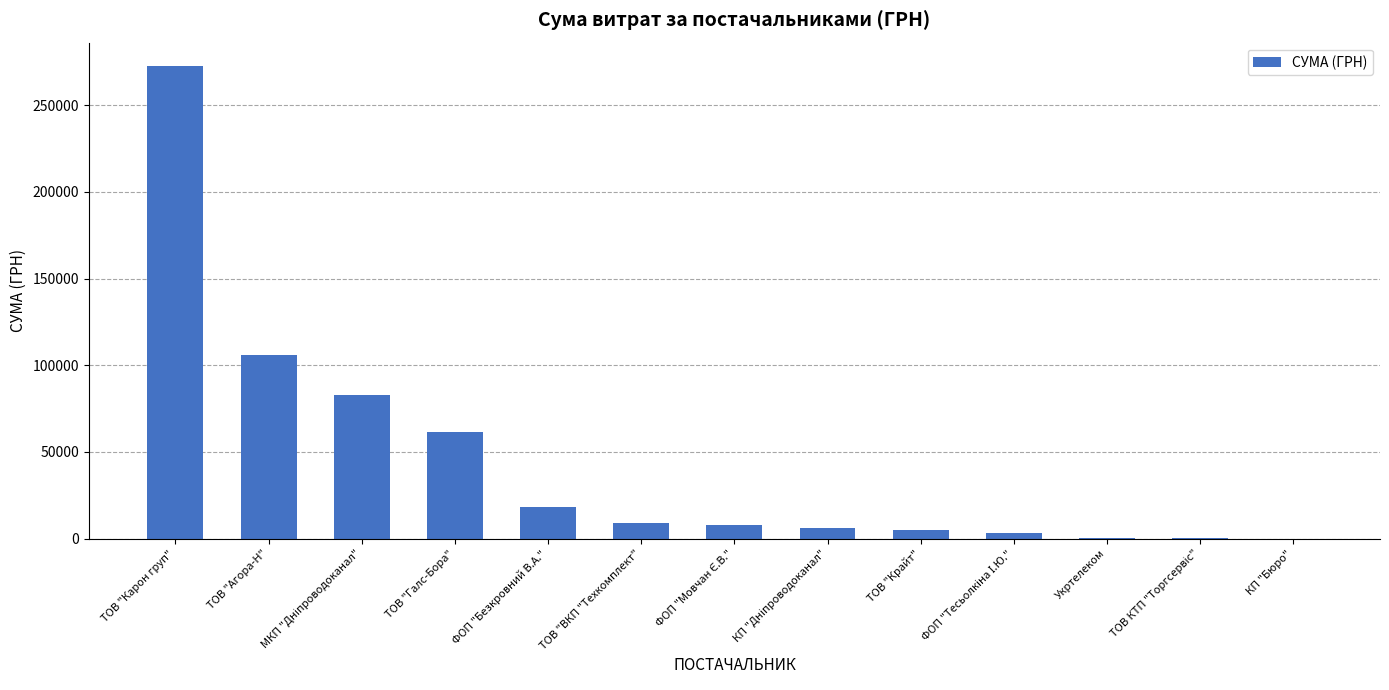

Which label corresponds to the largest value in the chart?

ТОВ "Карон груп"